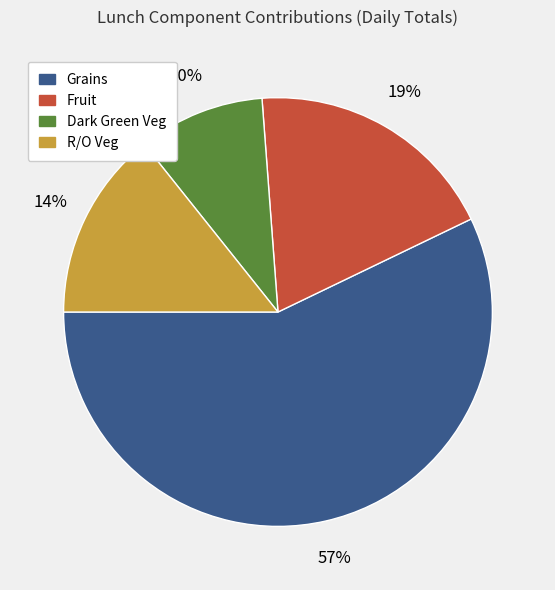

Is there any slice that represents more than half of the pie?

Yes